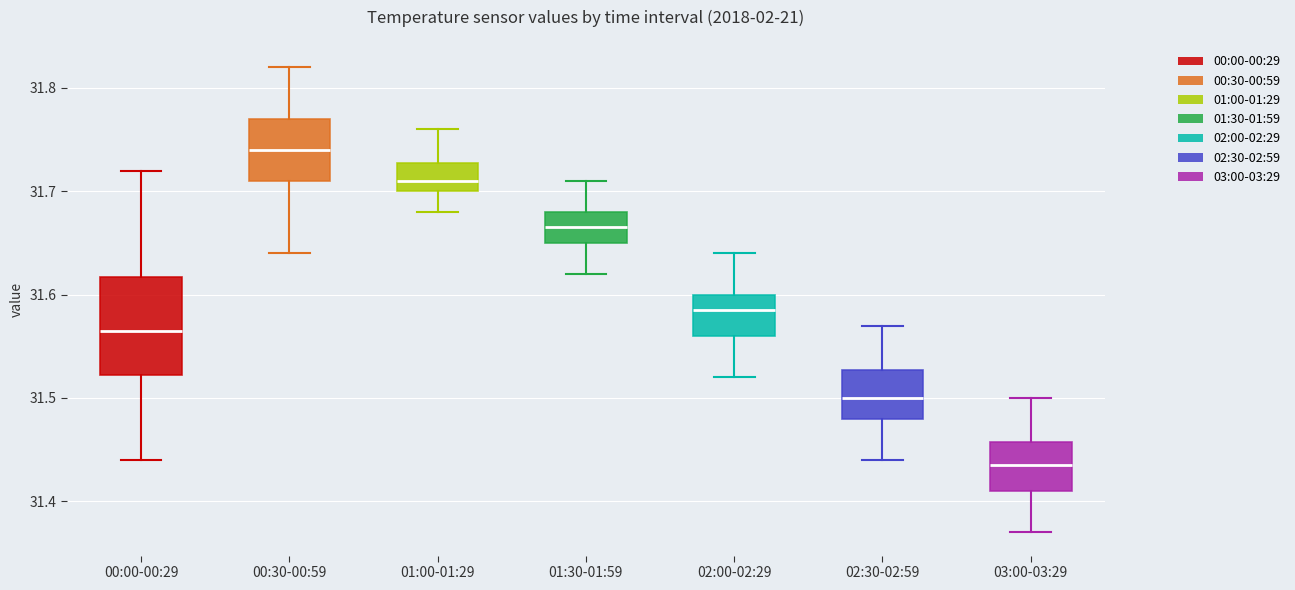

Reading left to right, transcribe this box plot: for each box, give where its median line is, the range the box spans, and where its two whiskers end, as read against the y-axis. The values are not printed on the chart, so give them approximately, as read against the axis.

00:00-00:29: median 31.57, box 31.52 to 31.62, whiskers 31.44 to 31.72
00:30-00:59: median 31.74, box 31.71 to 31.77, whiskers 31.64 to 31.82
01:00-01:29: median 31.71, box 31.70 to 31.73, whiskers 31.68 to 31.76
01:30-01:59: median 31.67, box 31.65 to 31.68, whiskers 31.62 to 31.71
02:00-02:29: median 31.59, box 31.56 to 31.60, whiskers 31.52 to 31.64
02:30-02:59: median 31.50, box 31.48 to 31.53, whiskers 31.44 to 31.57
03:00-03:29: median 31.44, box 31.41 to 31.46, whiskers 31.37 to 31.50